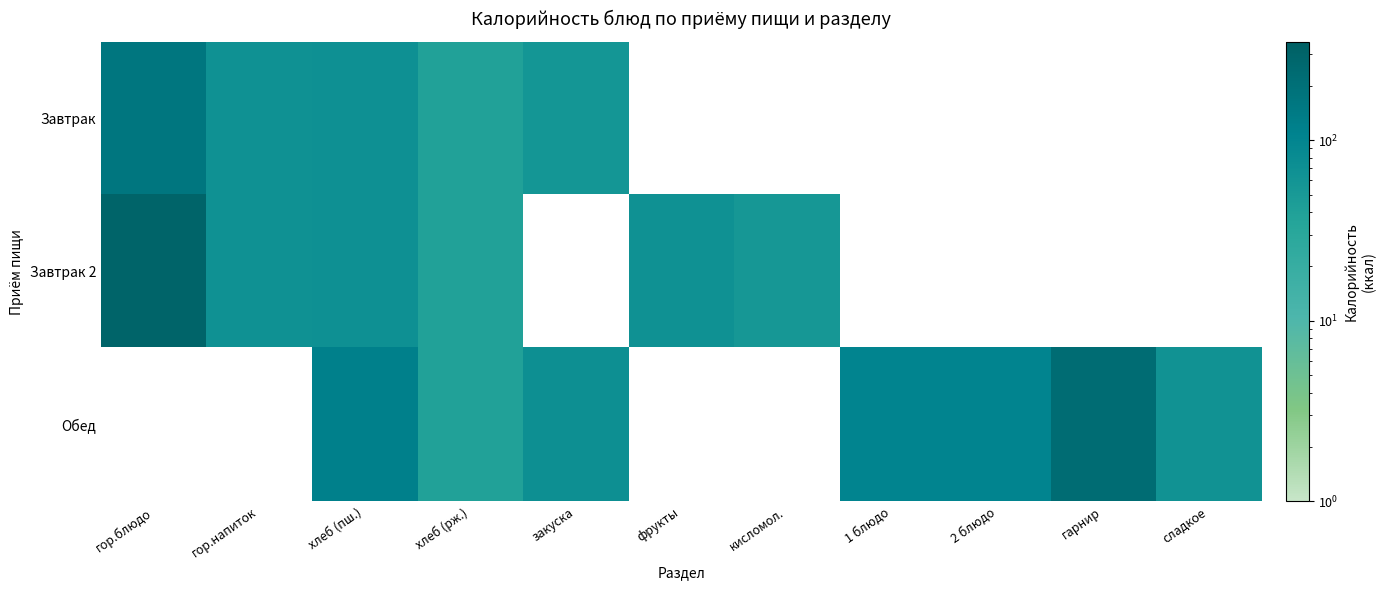

What is the total value across all series at хлеб (рж.)?

115.8